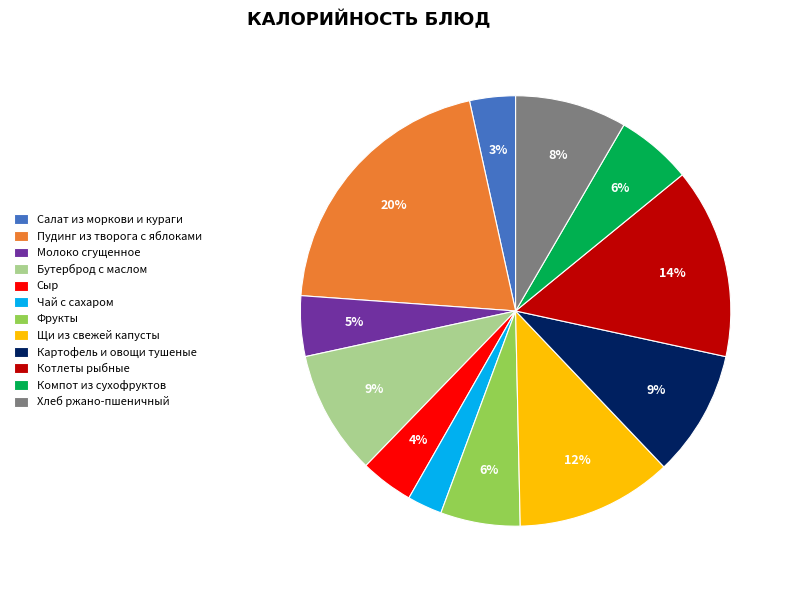

Is there any slice that represents more than half of the pie?

No